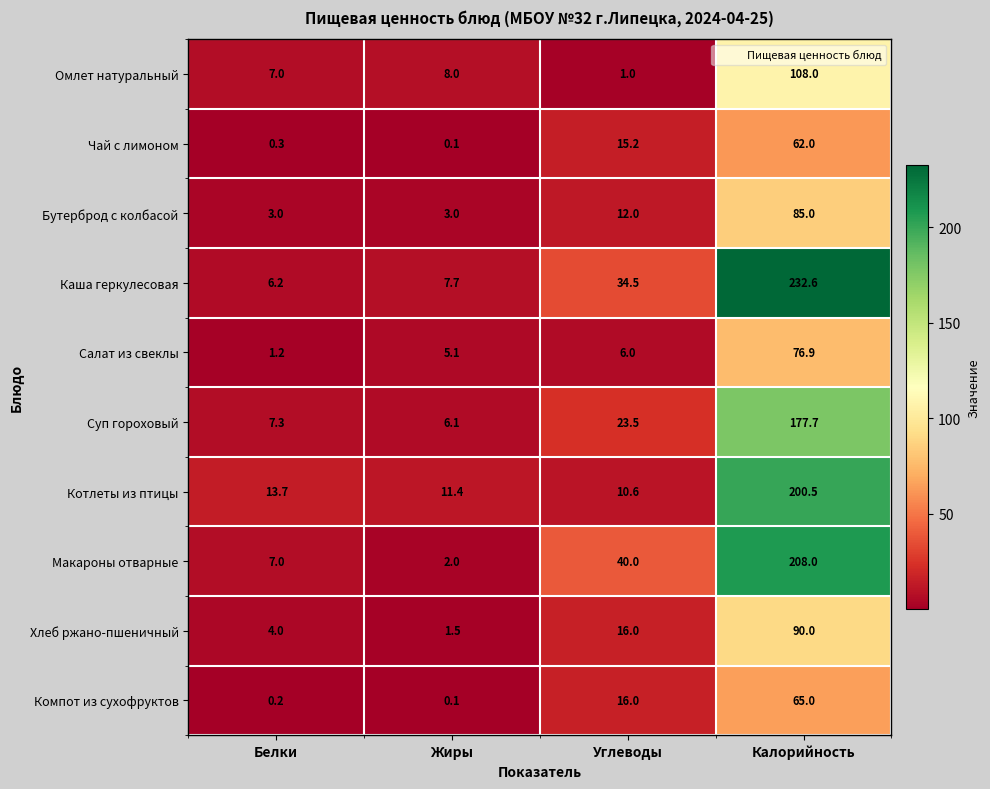

The Каша геркулесовая series shows 60.9 at Углеводы. True or false?

False